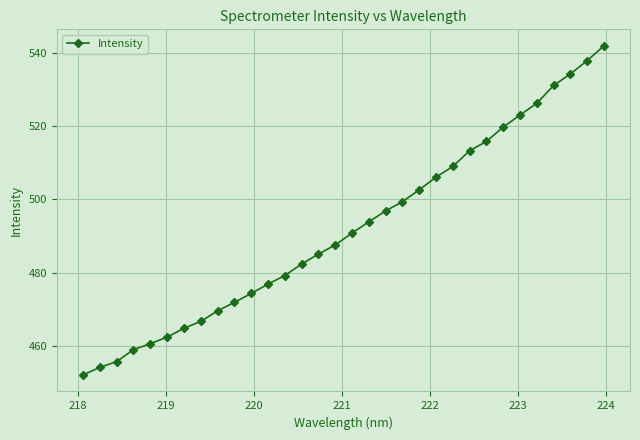

What is the value of the 22nd point from the left?

506.1